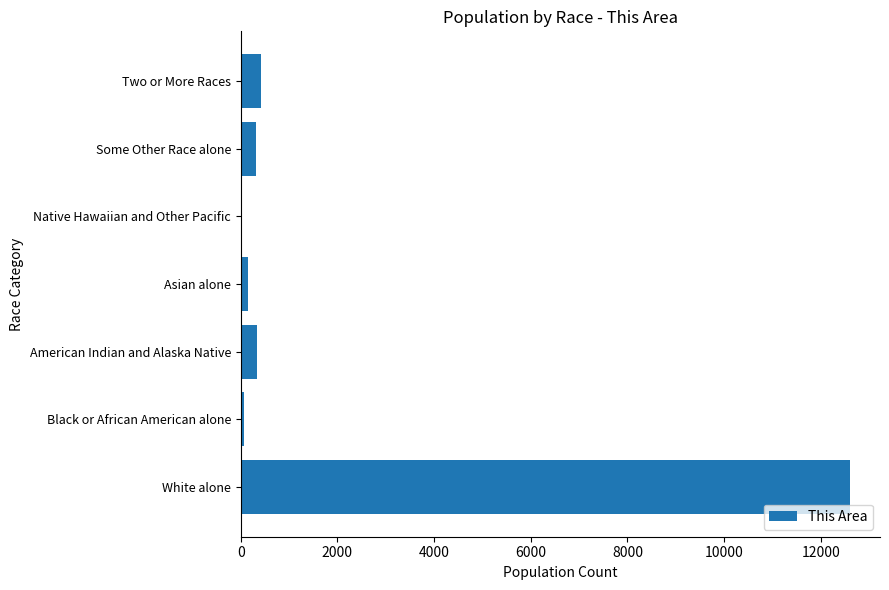

What is the sum of the values at American Indian and Alaska Native and White alone?

12935